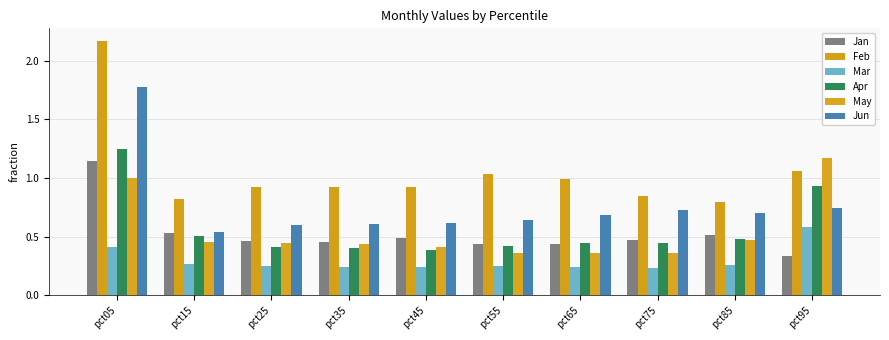

Does the chart contain stacked bars?

No